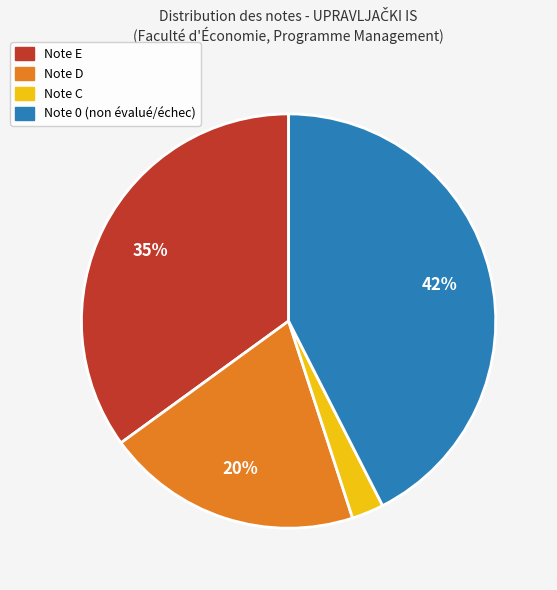

Is there any slice that represents more than half of the pie?

No